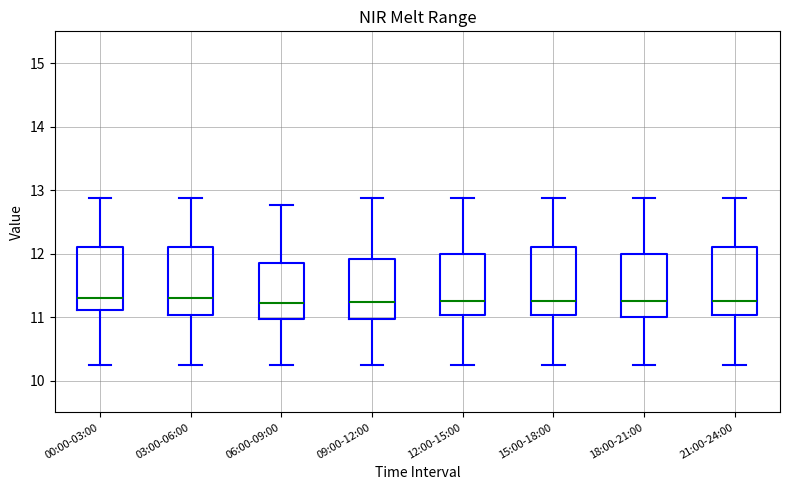

Reading left to right, transcribe this box plot: for each box, give where its median line is, the range the box spans, and where its two whiskers end, as read against the y-axis. The values are not printed on the chart, so give them approximately, as read against the axis.

00:00-03:00: median 11.3, box 11.1 to 12.1, whiskers 10.3 to 12.9
03:00-06:00: median 11.3, box 11.0 to 12.1, whiskers 10.3 to 12.9
06:00-09:00: median 11.2, box 11.0 to 11.9, whiskers 10.3 to 12.8
09:00-12:00: median 11.2, box 11.0 to 11.9, whiskers 10.3 to 12.9
12:00-15:00: median 11.3, box 11.0 to 12.0, whiskers 10.3 to 12.9
15:00-18:00: median 11.3, box 11.0 to 12.1, whiskers 10.3 to 12.9
18:00-21:00: median 11.3, box 11.0 to 12.0, whiskers 10.3 to 12.9
21:00-24:00: median 11.3, box 11.0 to 12.1, whiskers 10.3 to 12.9